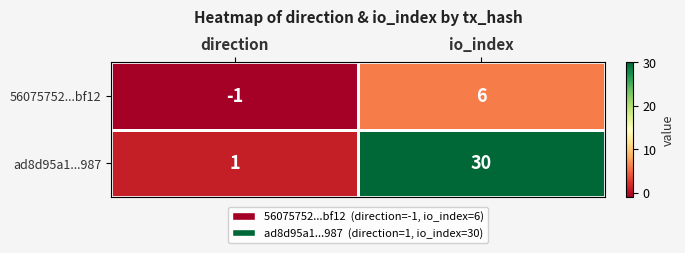

Which series changed the most between direction and io_index?

ad8d95a1...987